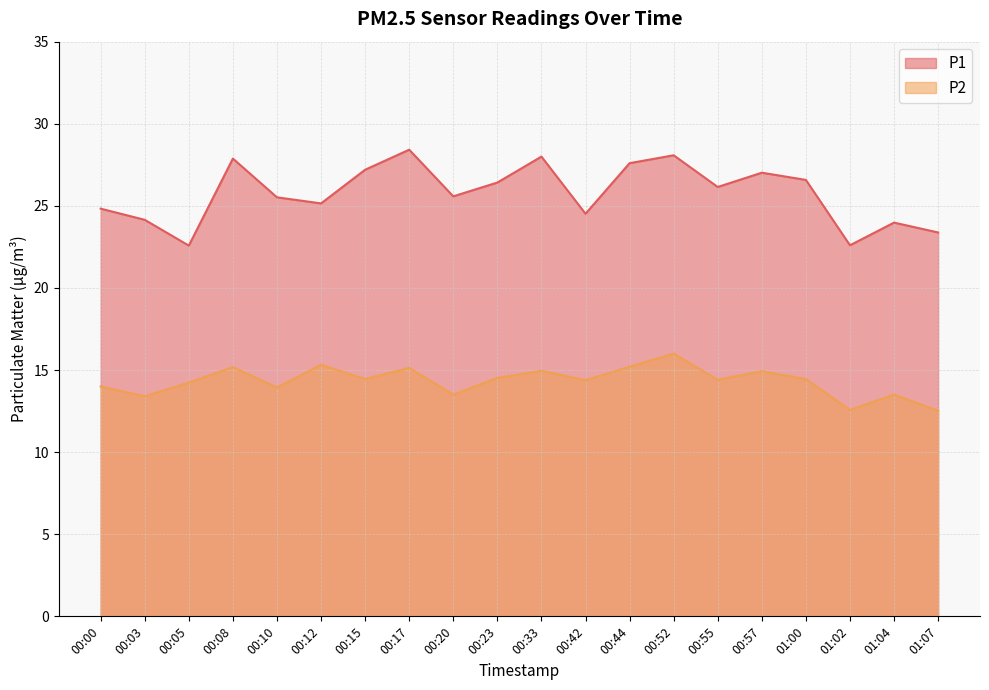

What is the value of the P1 point at the 20th from the left?

23.4